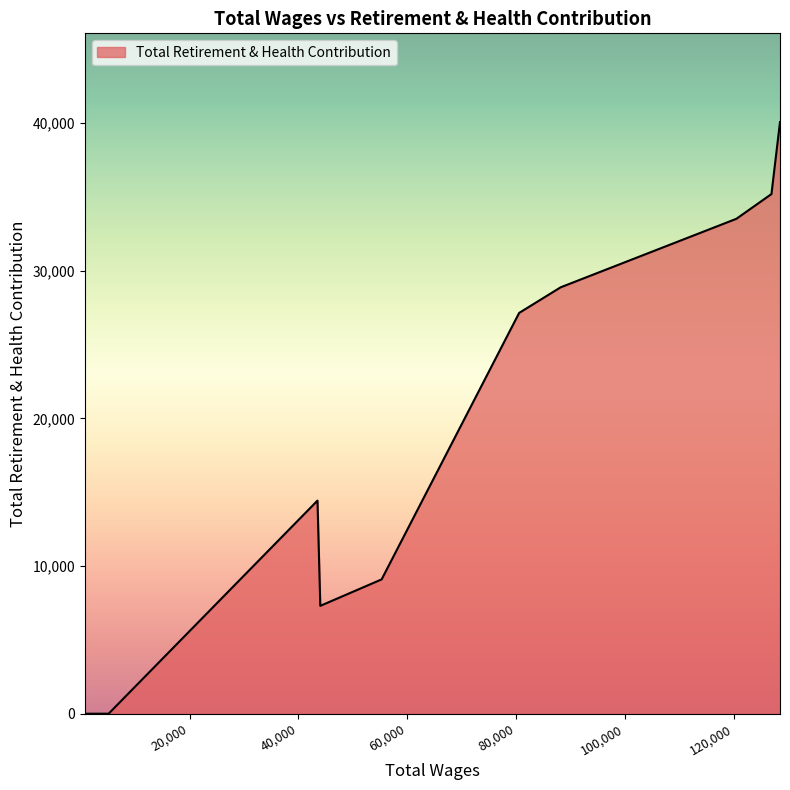

What is the maximum value shown in the chart?

40080